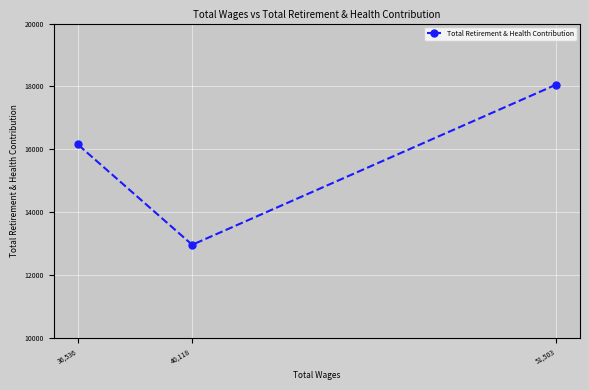

How many lines are shown in the chart?

1